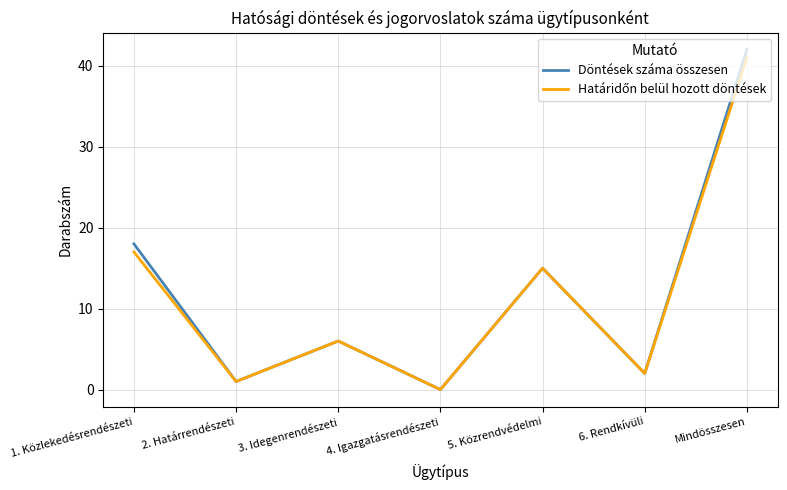

What position from the right is 4. Igazgatásrendészeti?

4